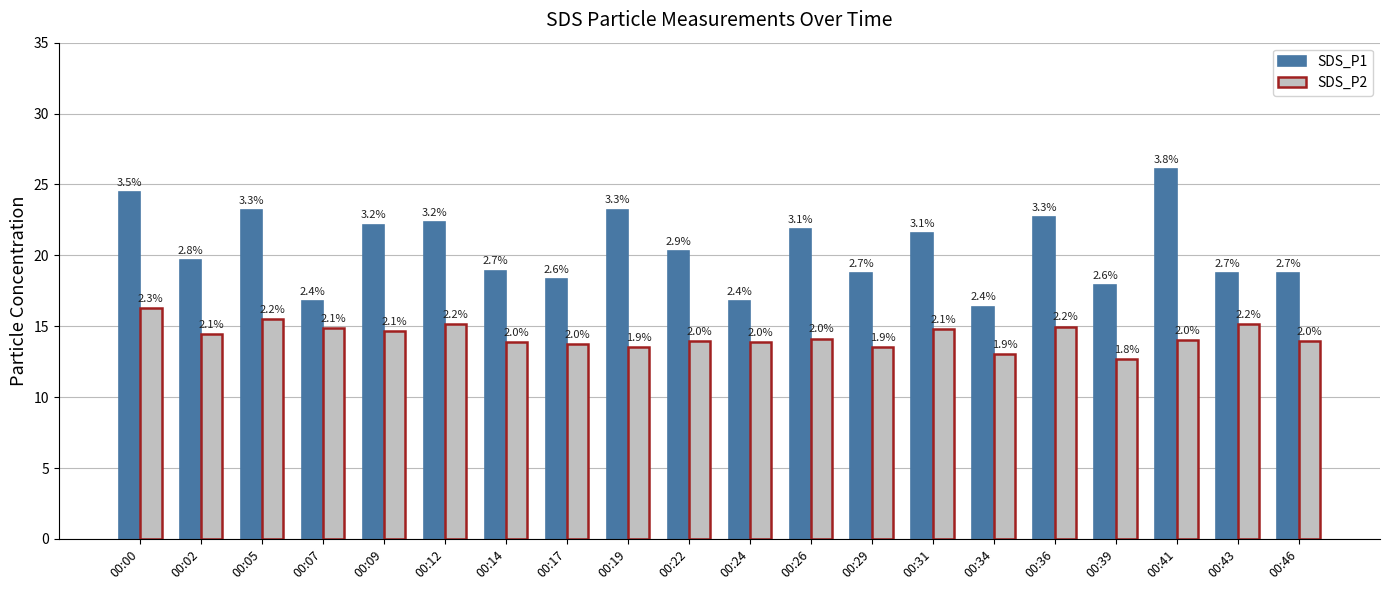

Reading left to right, list all the values displayed in this chart.

SDS_P1: 00:00=24.5	00:02=19.6	00:05=23.2	00:07=16.8	00:09=22.2	00:12=22.4	00:14=18.9	00:17=18.3	00:19=23.2	00:22=20.3	00:24=16.8	00:26=21.9	00:29=18.7	00:31=21.6	00:34=16.4	00:36=22.7	00:39=17.9	00:41=26.1	00:43=18.8	00:46=18.8
SDS_P2: 00:00=16.3	00:02=14.4	00:05=15.5	00:07=14.8	00:09=14.6	00:12=15.2	00:14=13.9	00:17=13.8	00:19=13.5	00:22=13.9	00:24=13.9	00:26=14.1	00:29=13.5	00:31=14.8	00:34=13.0	00:36=15.0	00:39=12.7	00:41=14.0	00:43=15.1	00:46=13.9